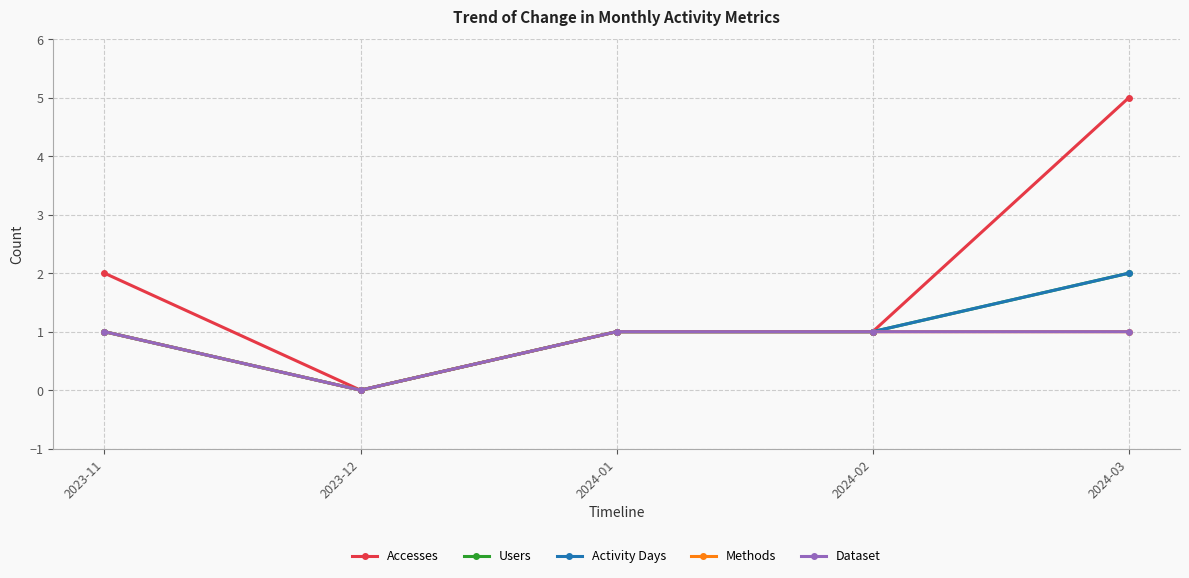

Does the chart have visible grid lines?

Yes